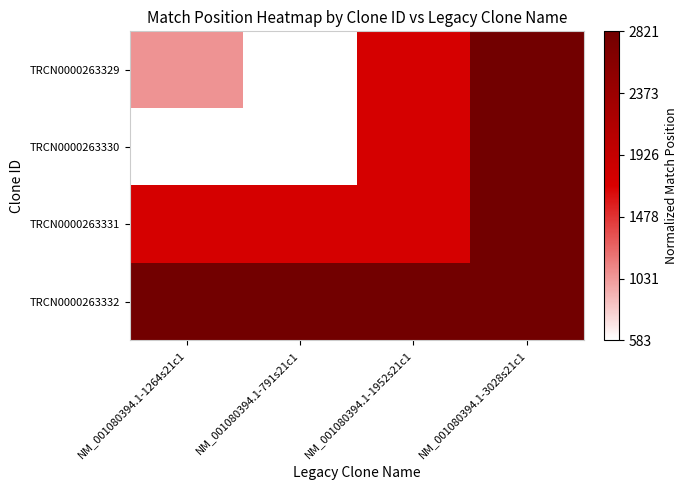

Rank the series at NM_001080394.1-3028s21c1 from highest to lowest value.

TRCN0000263329, TRCN0000263330, TRCN0000263331, TRCN0000263332